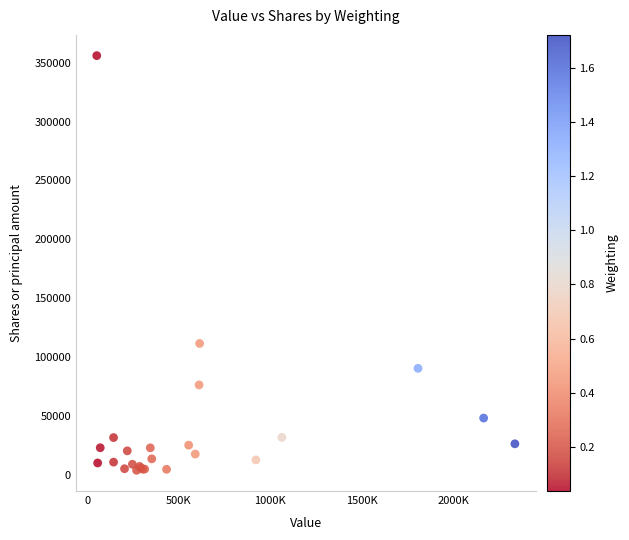

What Y value in the scatter plot is closest to 179865?

111500